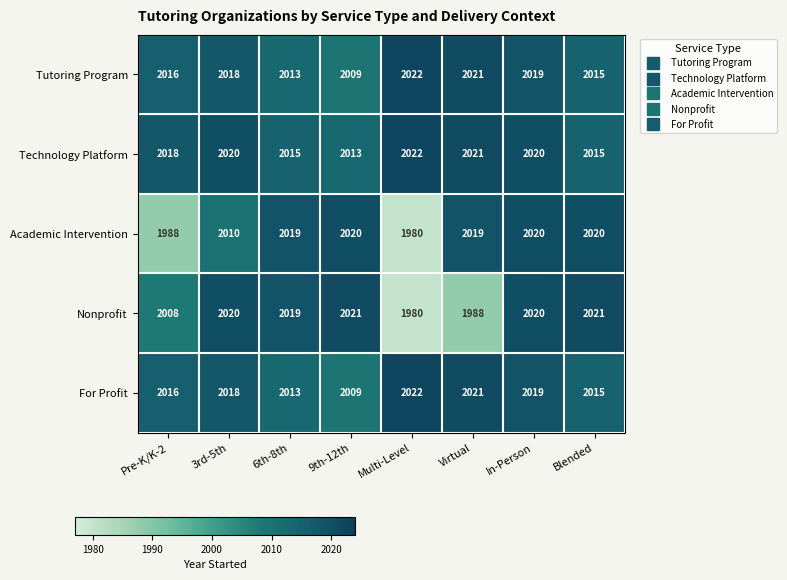

At which label is Academic Intervention closest to 2000?

3rd-5th